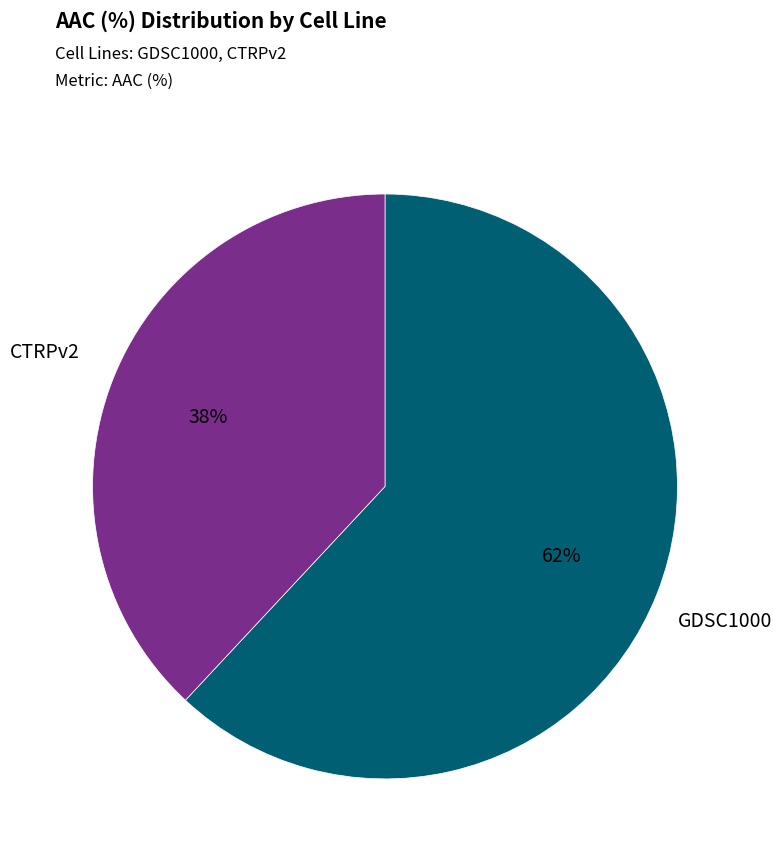

Is there any slice that represents more than half of the pie?

Yes